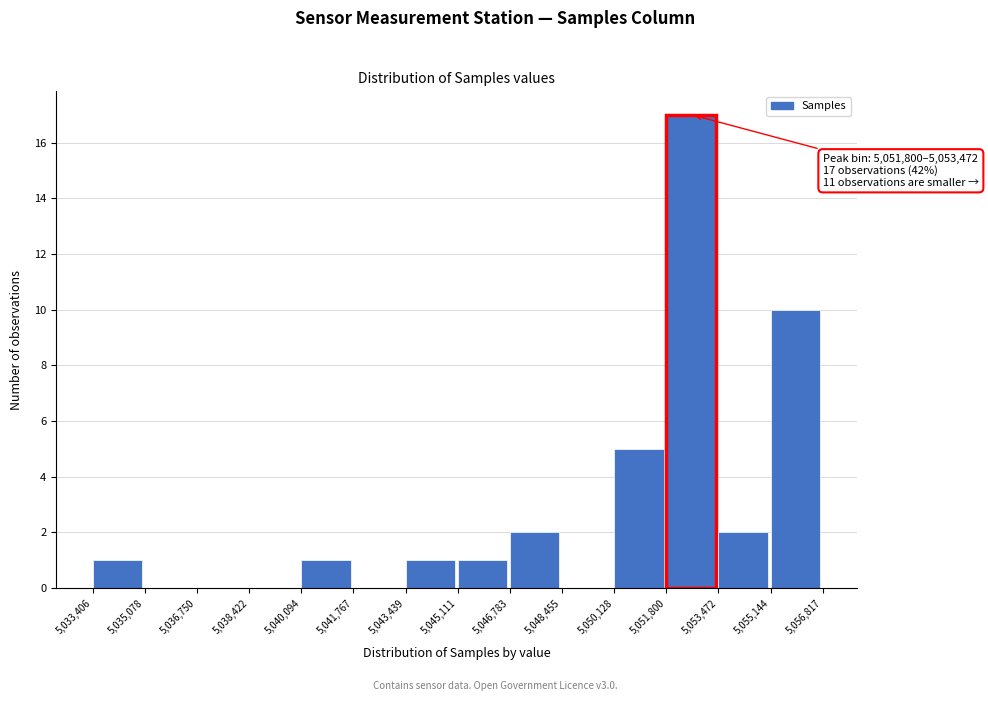

Which range on the x-axis has the tallest bar?

5,051,800 to 5,053,472